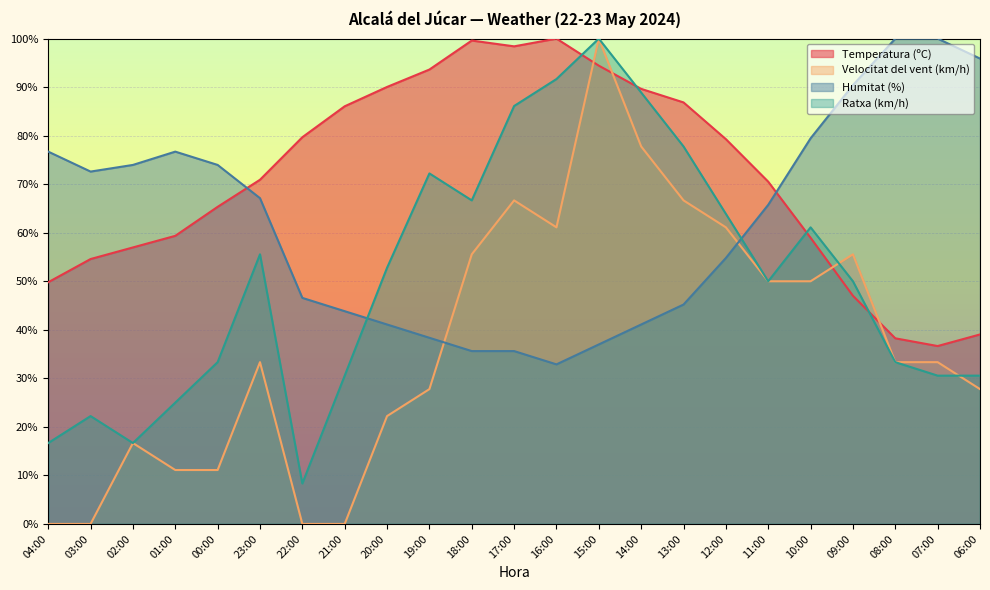

Which series changed the most between 17:00 and 11:00?

Ratxa (km/h)